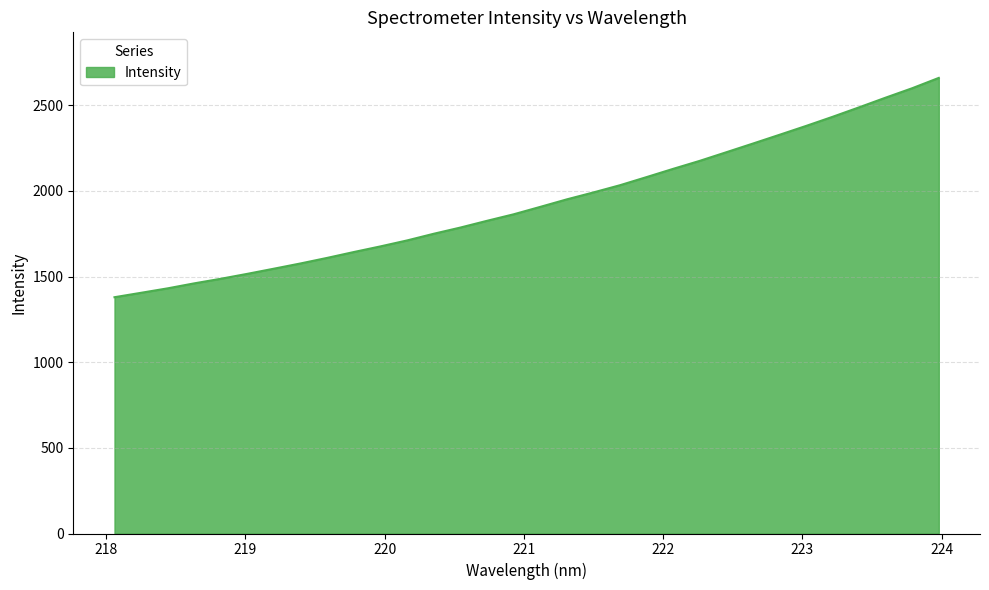

Does the chart have visible grid lines?

Yes